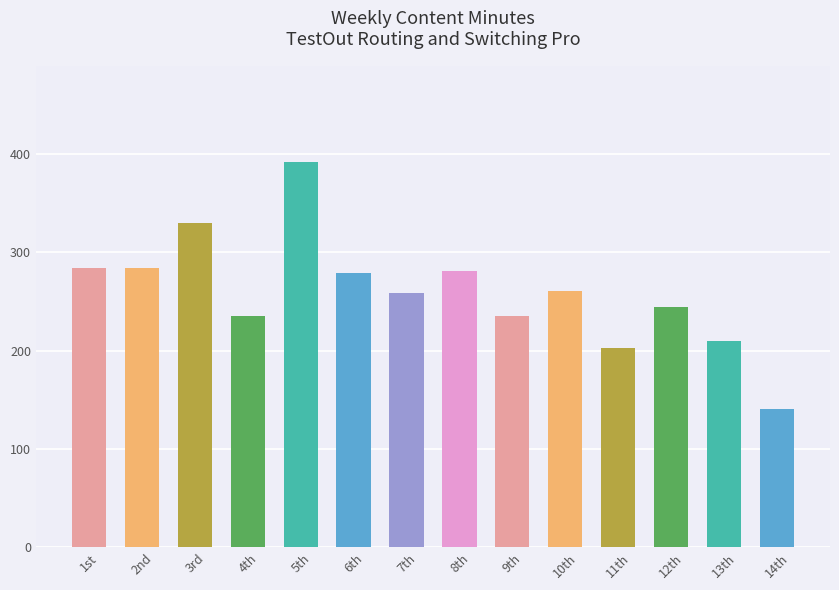

Which category has the lowest value across all series?

14th